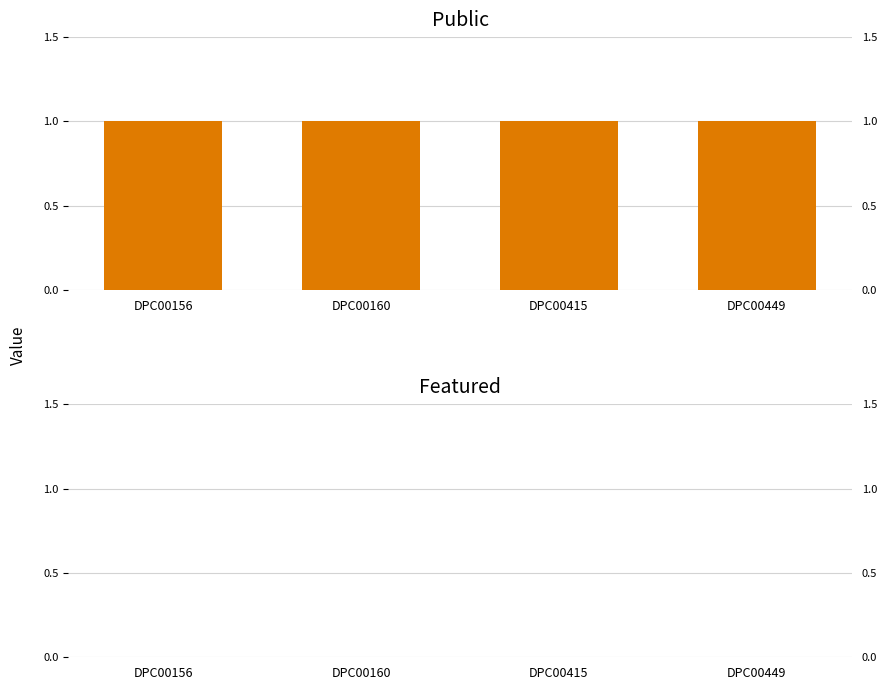

Reading left to right, list all the values displayed in this chart.

public: DPC00156=1	DPC00160=1	DPC00415=1	DPC00449=1
featured: DPC00156=0	DPC00160=0	DPC00415=0	DPC00449=0